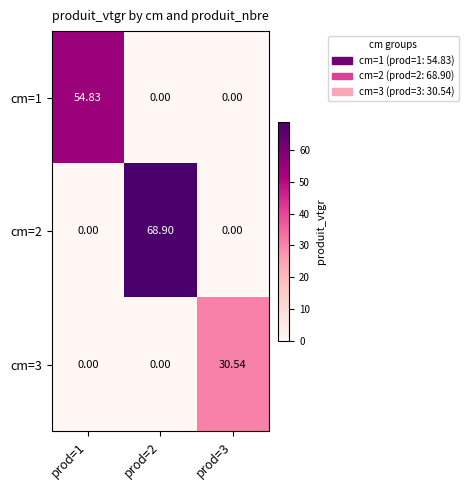

Is the value of cm=1 at prod=1 greater than the value of cm=3 at prod=2?

Yes